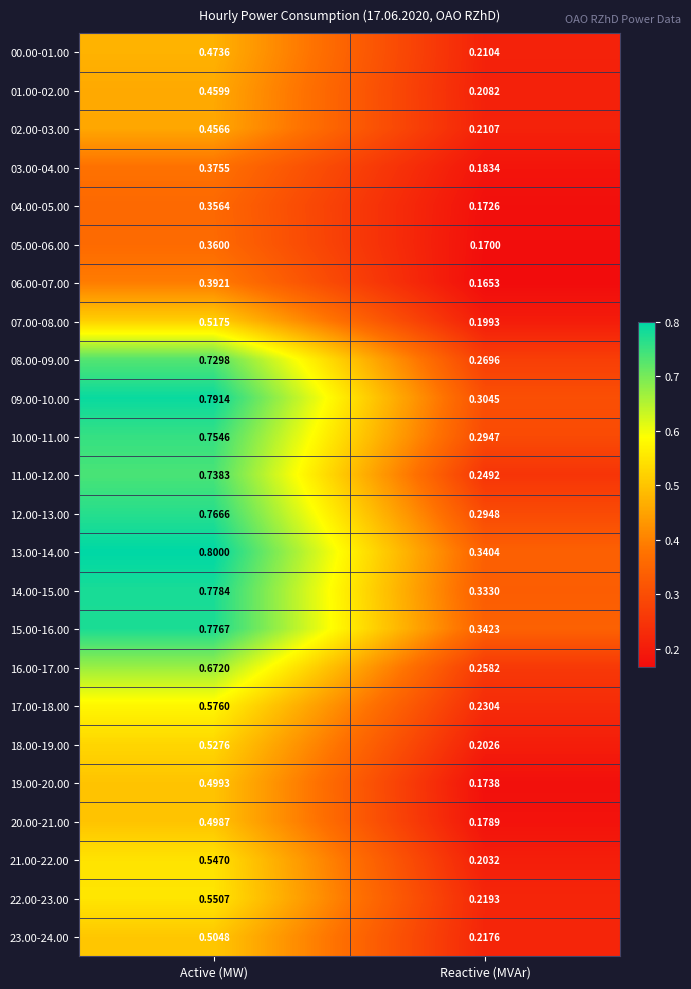

Where is 01.00-02.00 nearest to the value 0?

Reactive (MVAr)